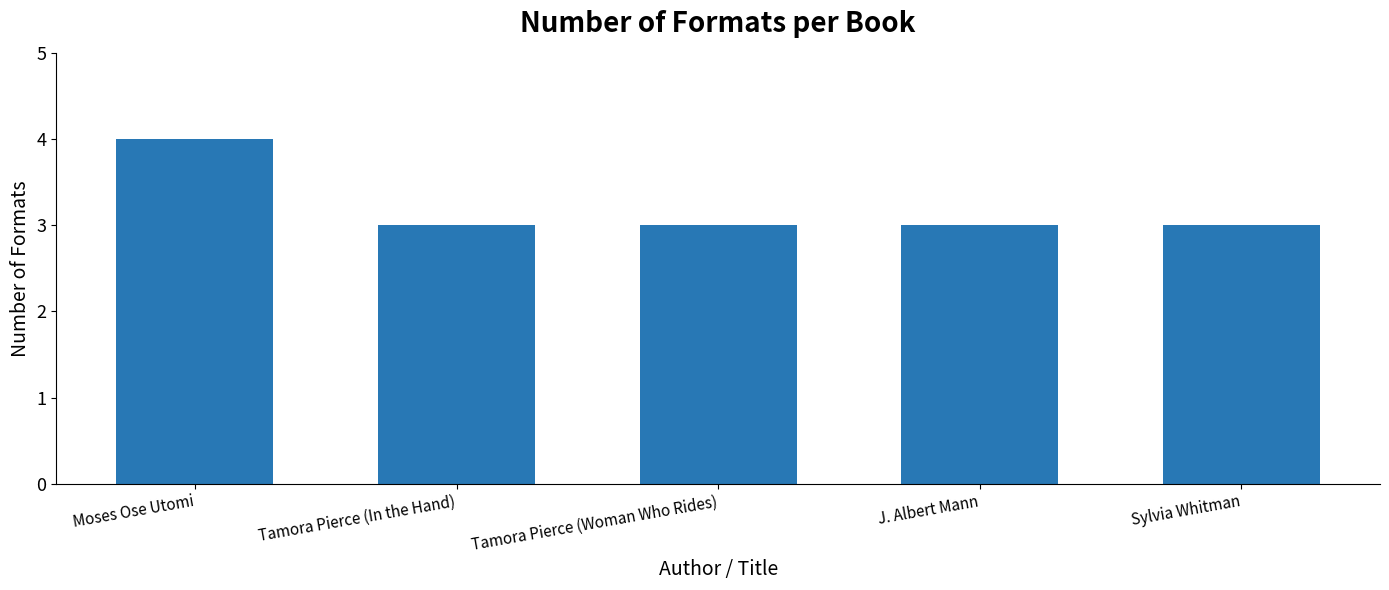

What is the value of the 5th bar from the left?

3